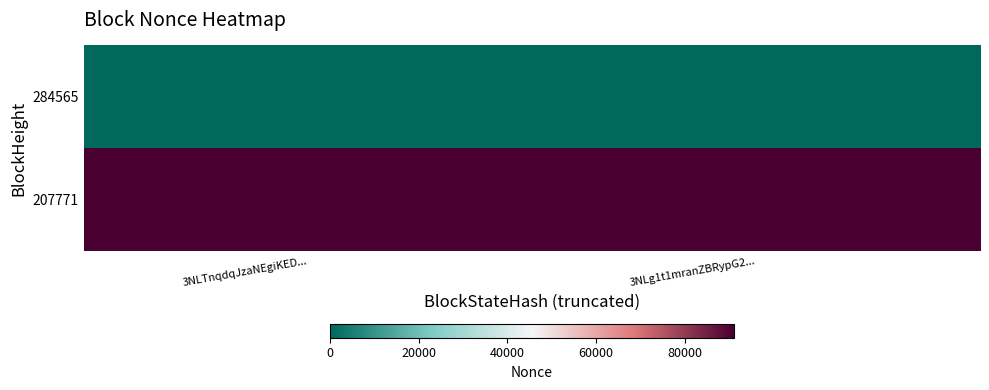

List the series in order of their peak value, lowest first.

284565, 207771